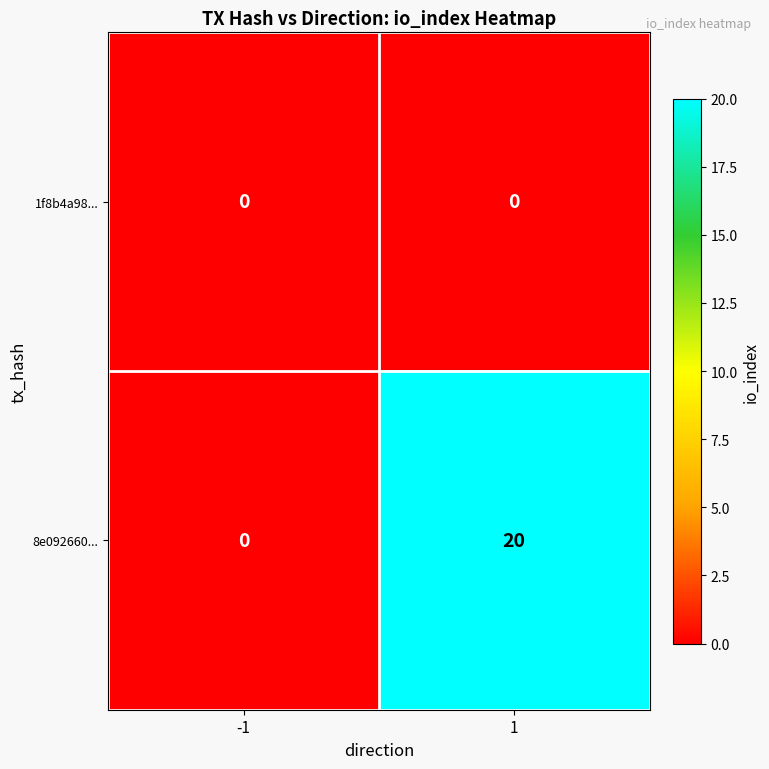

The value of 1f8b4a98... at 1 is 0. True or false?

True